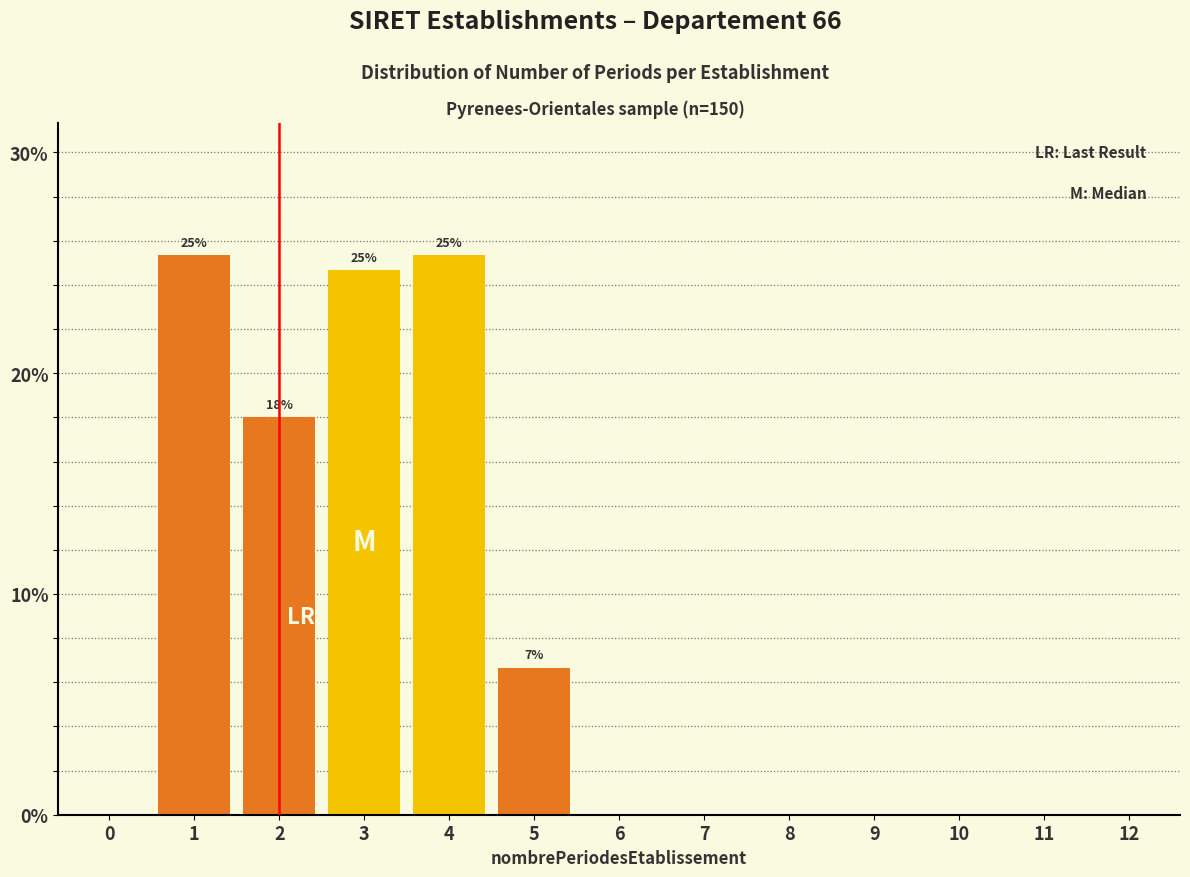

Reading right to left, transcribe all the data shown in this chart.

12=0.0	11=0.0	10=0.0	9=0.0	8=0.0	7=0.0	6=0.0	5=6.7	4=25.3	3=24.7	2=18.0	1=25.3	0=0.0